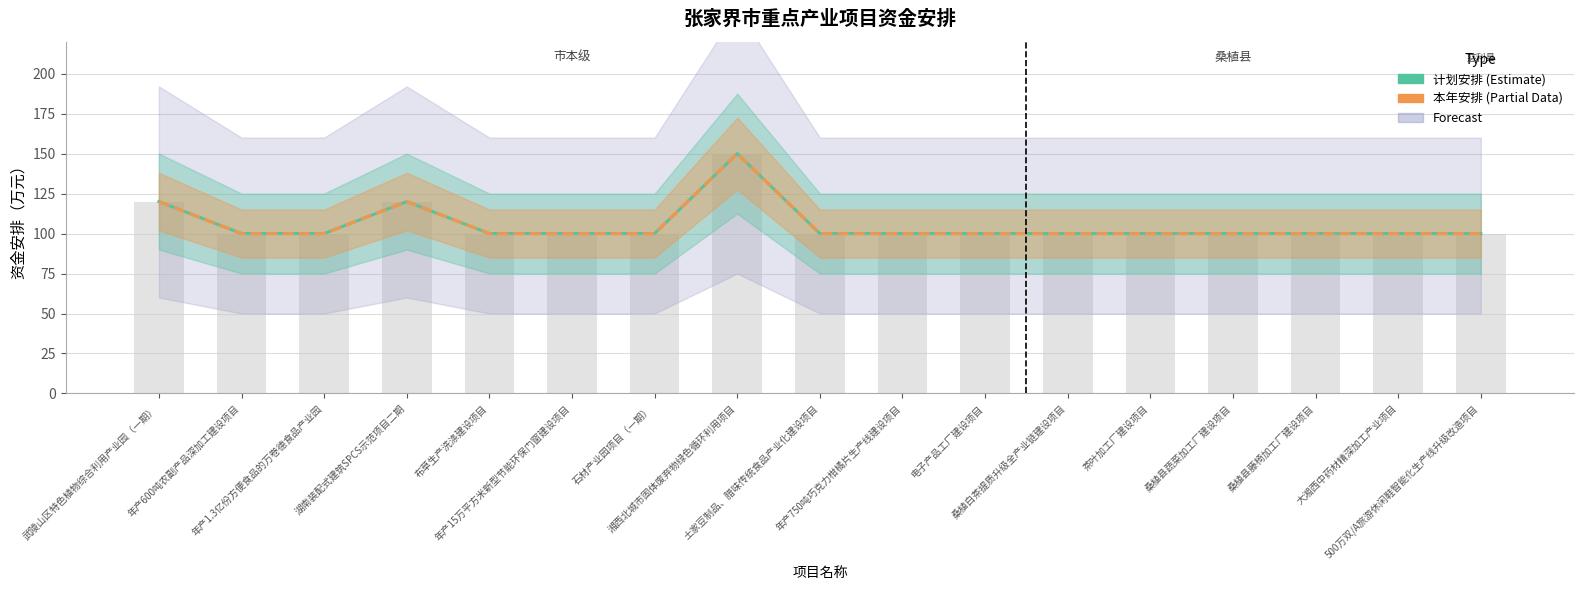

Count the number of categories in the chart.

17